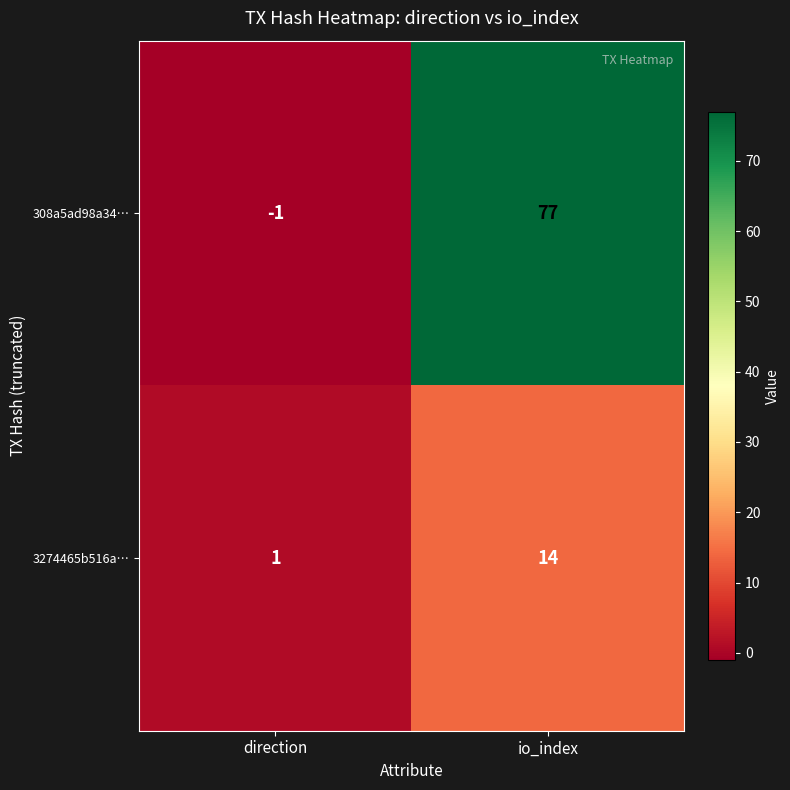

Which category has the lowest value in the 308a5ad98a34… series?

direction